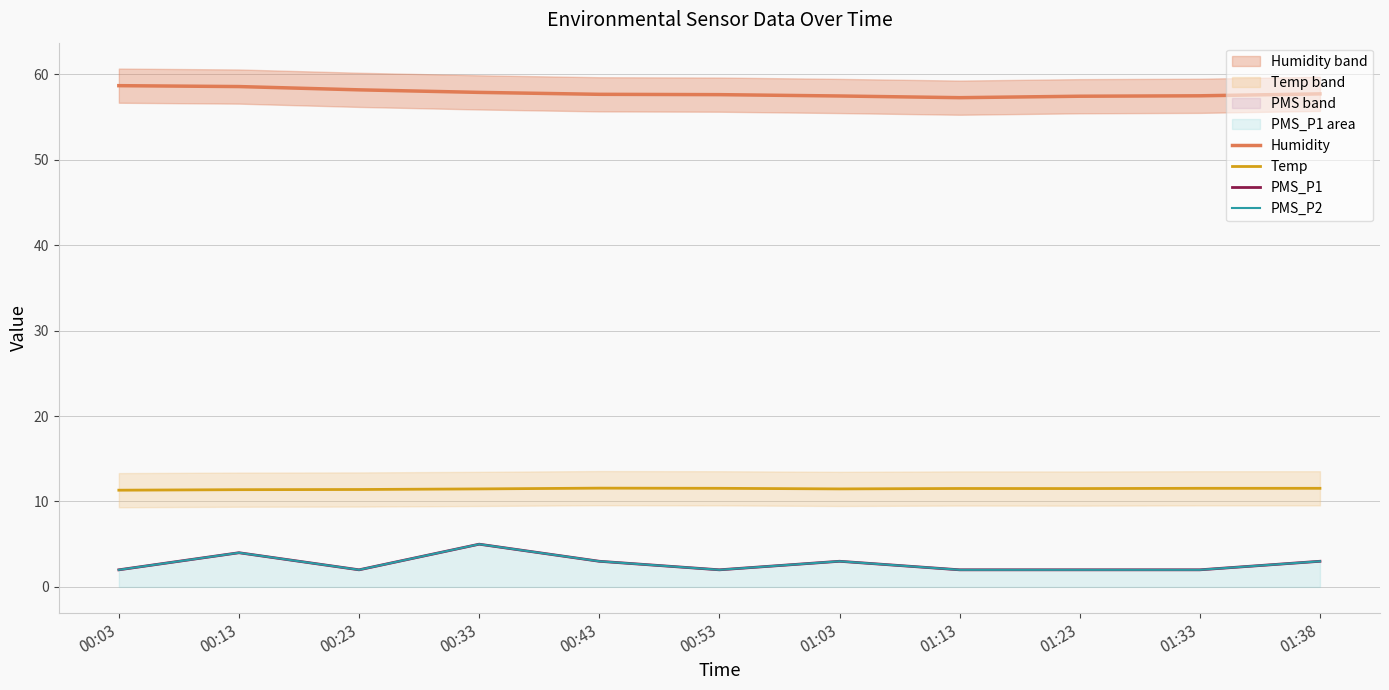

Reading left to right, transcribe all the data shown in this chart.

Humidity: 00:03=58.7	00:13=58.6	00:23=58.2	00:33=57.9	00:43=57.7	00:53=57.6	01:03=57.5	01:13=57.3	01:23=57.4	01:33=57.5	01:38=57.7
Temp: 00:03=11.3	00:13=11.4	00:23=11.4	00:33=11.5	00:43=11.6	00:53=11.5	01:03=11.5	01:13=11.5	01:23=11.5	01:33=11.5	01:38=11.5
PMS_P1: 00:03=2.0	00:13=4.0	00:23=2.0	00:33=5.0	00:43=3.0	00:53=2.0	01:03=3.0	01:13=2.0	01:23=2.0	01:33=2.0	01:38=3.0
PMS_P2: 00:03=2.0	00:13=4.0	00:23=2.0	00:33=5.0	00:43=3.0	00:53=2.0	01:03=3.0	01:13=2.0	01:23=2.0	01:33=2.0	01:38=3.0